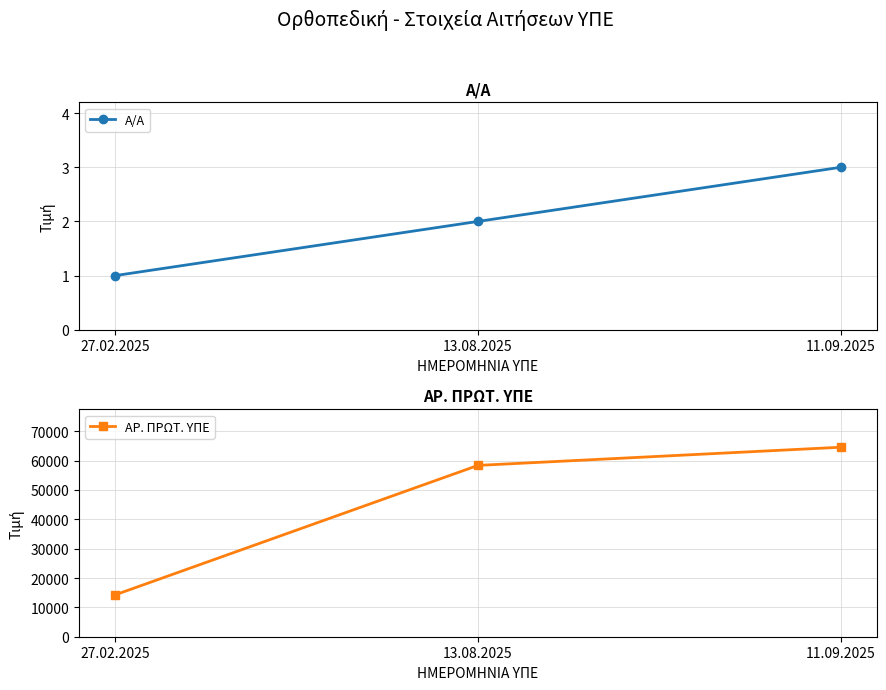

Which series has the largest total across all categories?

ΑΡ. ΠΡΩΤ. ΥΠΕ